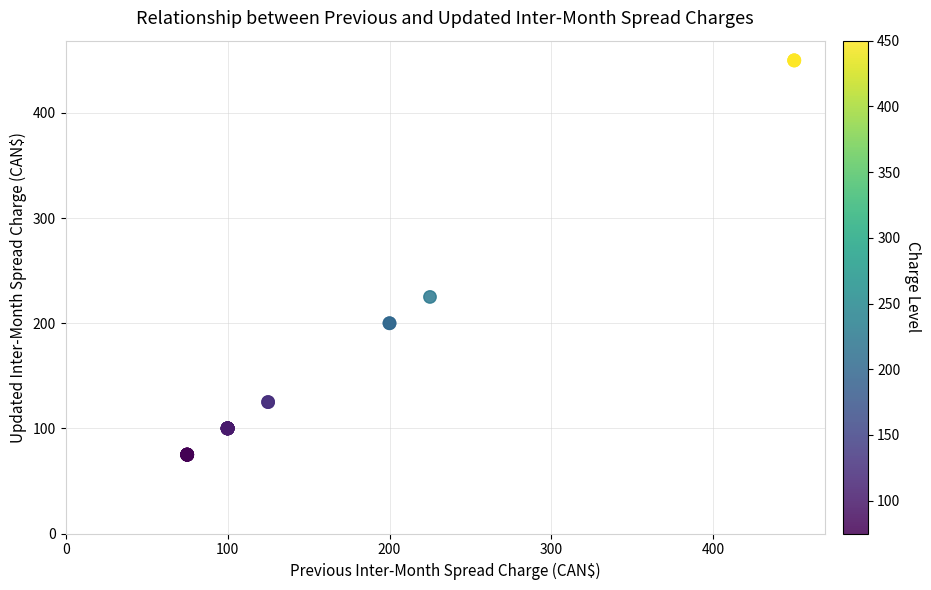

What Y value in the scatter plot is closest to 262?

225